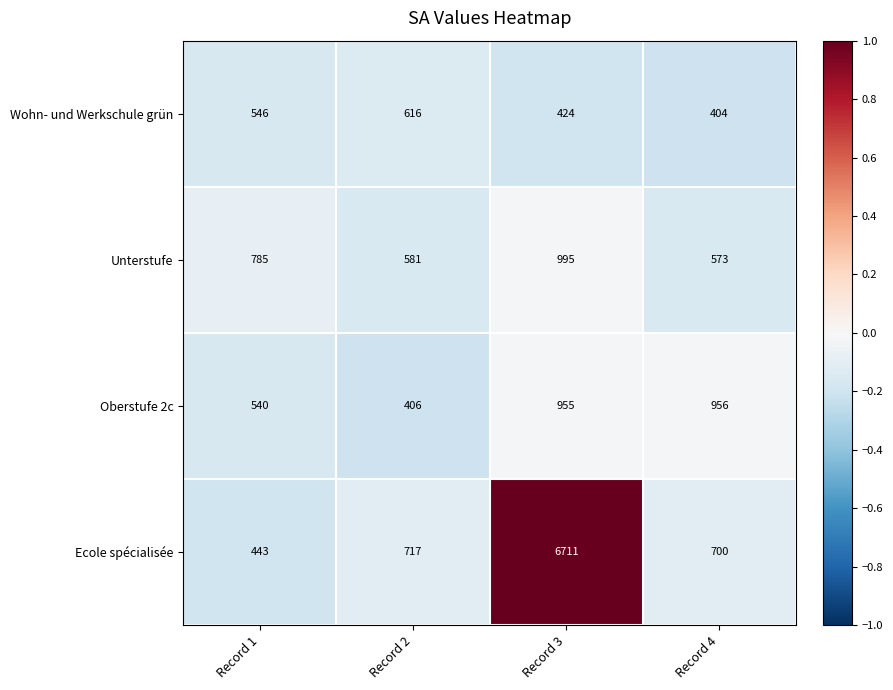

Reading left to right, what are all the values shown in this chart?

Wohn- und Werkschule grün: 546	616	424	404
Unterstufe: 785	581	995	573
Oberstufe 2c: 540	406	955	956
Ecole spécialisée: 443	717	6711	700